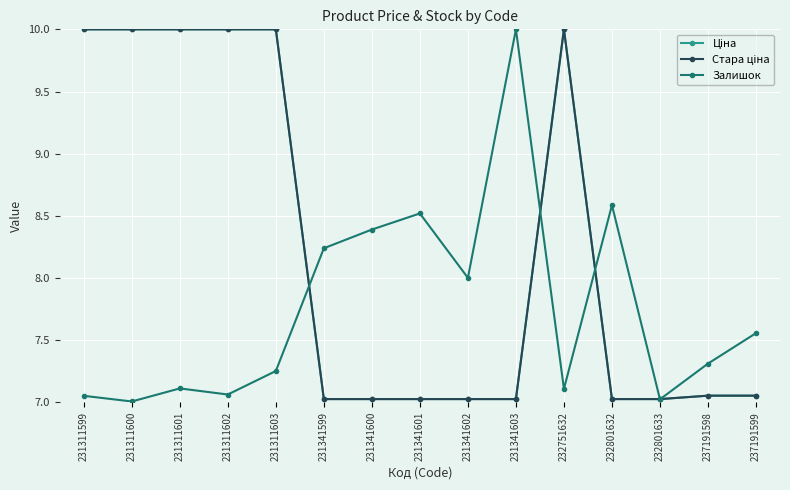

The value of Залишок at 231341603 is 10.0. True or false?

True